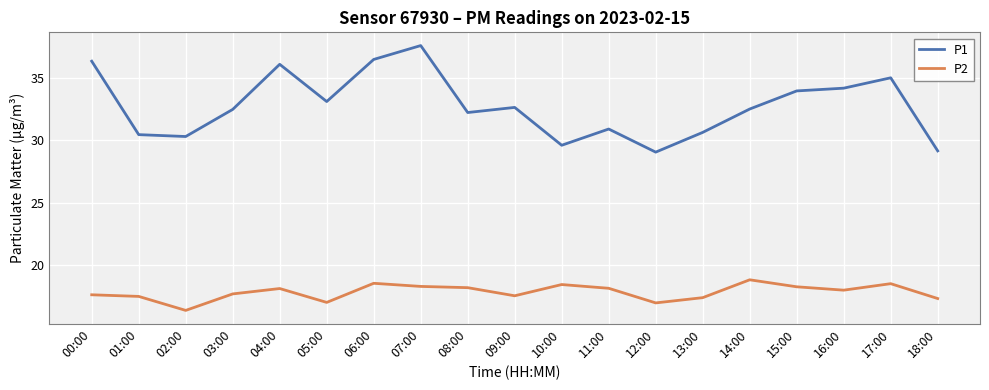

In P2, how many points are lower than both neighbors (excluding endpoints)?

5